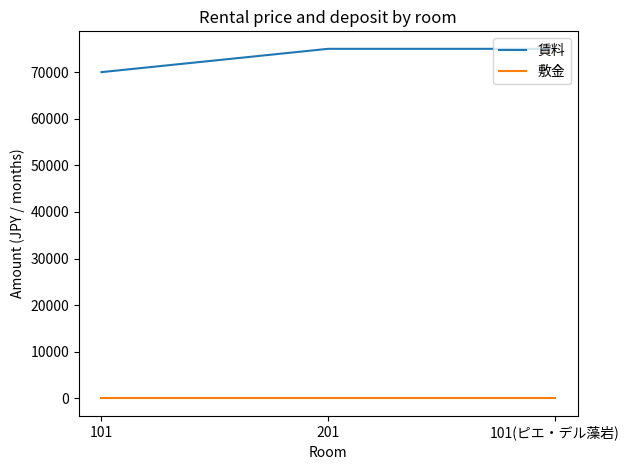

What is the difference between the second highest and minimum values in the 賃料 series?

5000